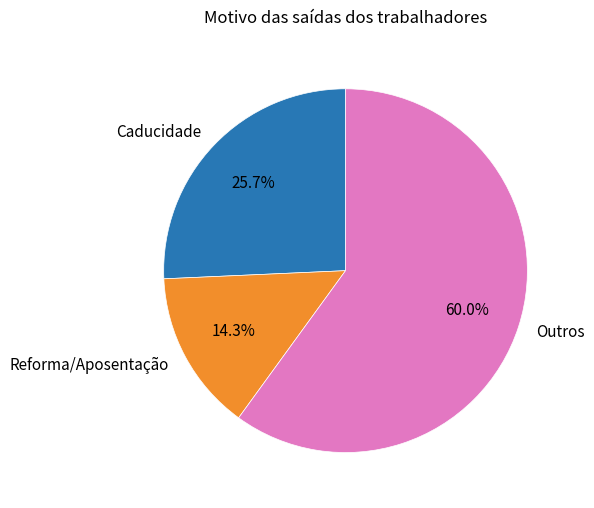

Count the number of slices in the pie.

3